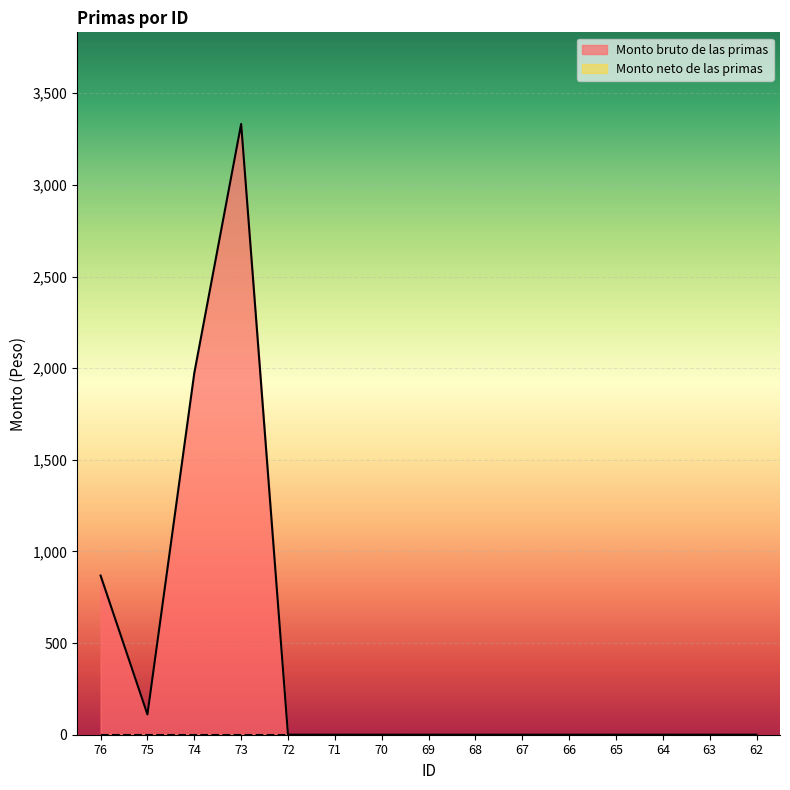

How many lines are shown in the chart?

2